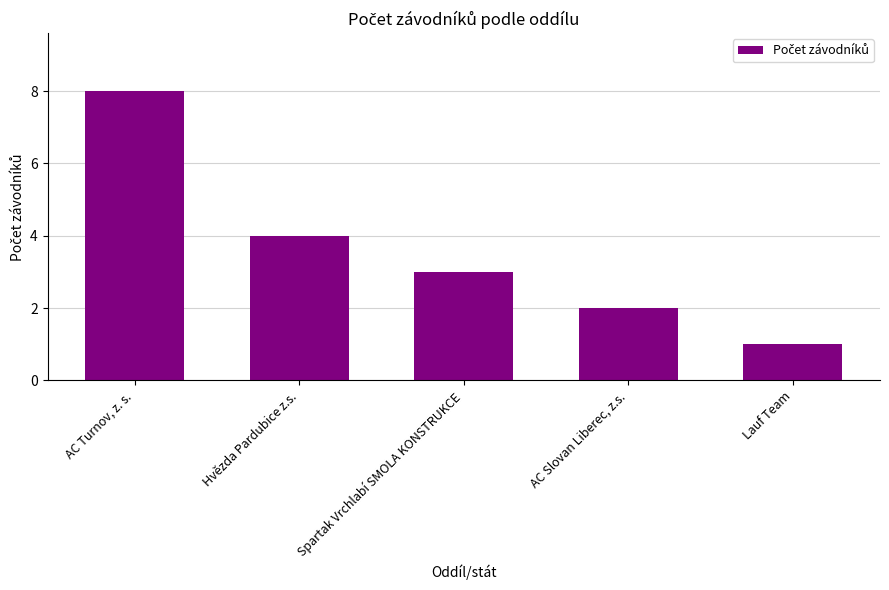

Rank the categories by value from lowest to highest.

Lauf Team, AC Slovan Liberec, z.s., Spartak Vrchlabí SMOLA KONSTRUKCE, Hvězda Pardubice z.s., AC Turnov, z. s.